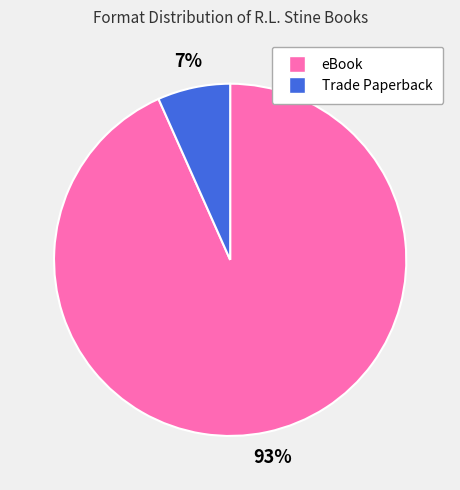

Which category has the smallest portion of the pie?

Trade Paperback